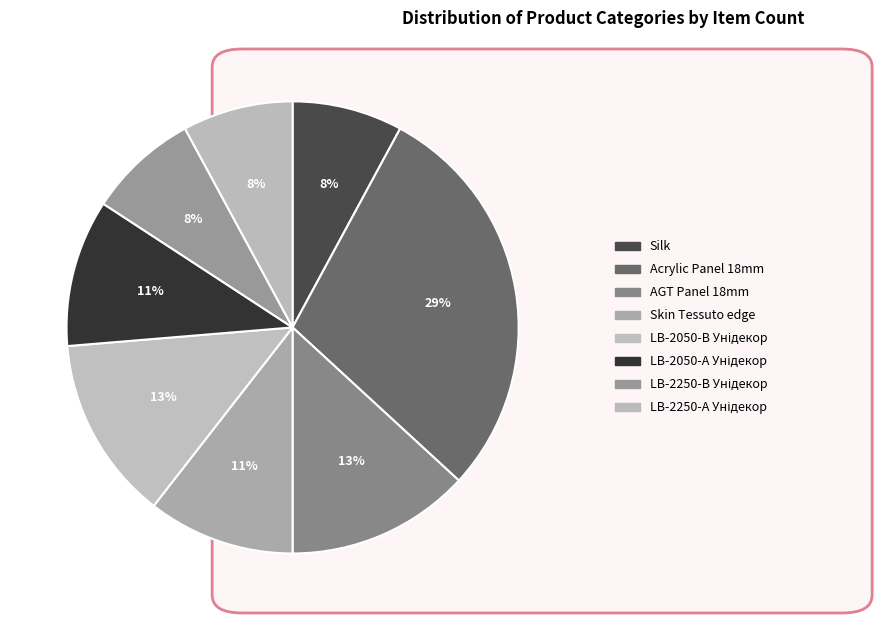

Is there any slice that represents more than half of the pie?

No